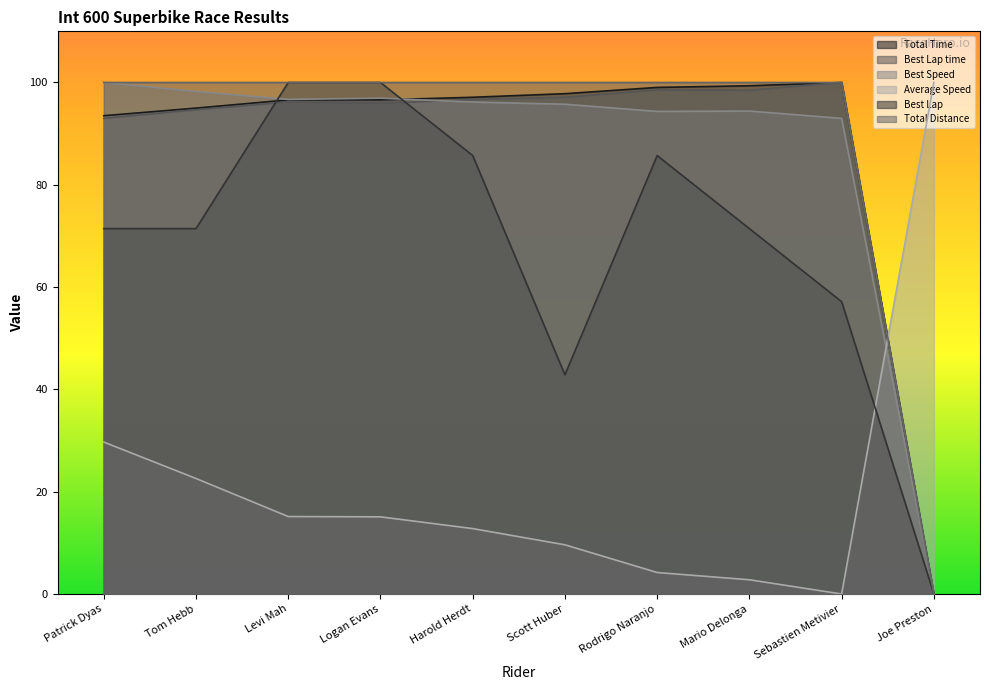

Reading right to left, what are all the values shown in this chart?

Total Time: Joe Preston=0.0	Sebastien Metivier=100.0	Mario Delonga=99.4	Rodrigo Naranjo=99.0	Scott Huber=97.8	Harold Herdt=97.1	Logan Evans=96.6	Levi Mah=96.6	Tom Hebb=95.0	Patrick Dyas=93.5
Best Lap time: Joe Preston=0.0	Sebastien Metivier=100.0	Mario Delonga=98.5	Rodrigo Naranjo=98.6	Scott Huber=97.1	Harold Herdt=96.7	Logan Evans=95.9	Levi Mah=96.2	Tom Hebb=94.7	Patrick Dyas=93.0
Best Speed: Joe Preston=0.0	Sebastien Metivier=93.0	Mario Delonga=94.4	Rodrigo Naranjo=94.3	Scott Huber=95.7	Harold Herdt=96.2	Logan Evans=96.9	Levi Mah=96.7	Tom Hebb=98.2	Patrick Dyas=100.0
Average Speed: Joe Preston=100.0	Sebastien Metivier=0.0	Mario Delonga=2.8	Rodrigo Naranjo=4.2	Scott Huber=9.6	Harold Herdt=12.8	Logan Evans=15.1	Levi Mah=15.1	Tom Hebb=22.6	Patrick Dyas=29.7
Best Lap: Joe Preston=0.0	Sebastien Metivier=57.1	Mario Delonga=71.4	Rodrigo Naranjo=85.7	Scott Huber=42.9	Harold Herdt=85.7	Logan Evans=100.0	Levi Mah=100.0	Tom Hebb=71.4	Patrick Dyas=71.4
Total Distance: Joe Preston=0.0	Sebastien Metivier=100.0	Mario Delonga=100.0	Rodrigo Naranjo=100.0	Scott Huber=100.0	Harold Herdt=100.0	Logan Evans=100.0	Levi Mah=100.0	Tom Hebb=100.0	Patrick Dyas=100.0